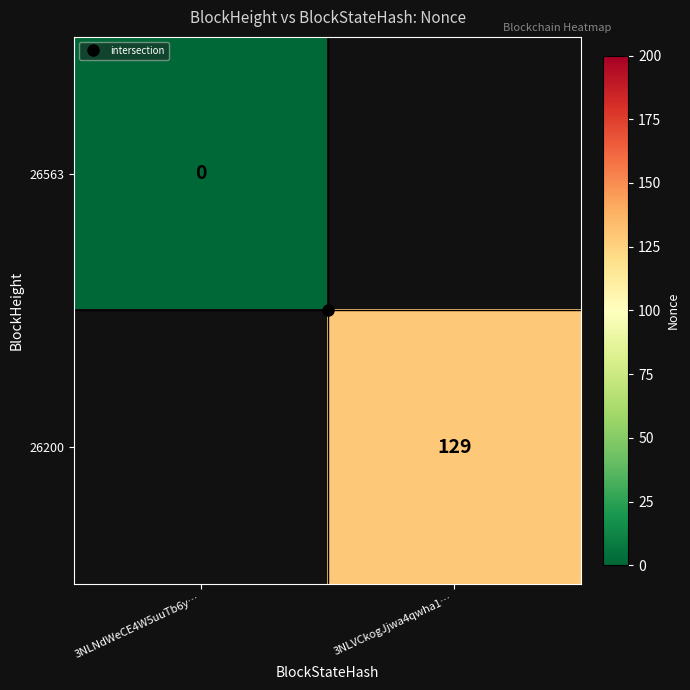

The value of 26200 at 3NLVCkogJjwa4qwha1… is 83.0. True or false?

False